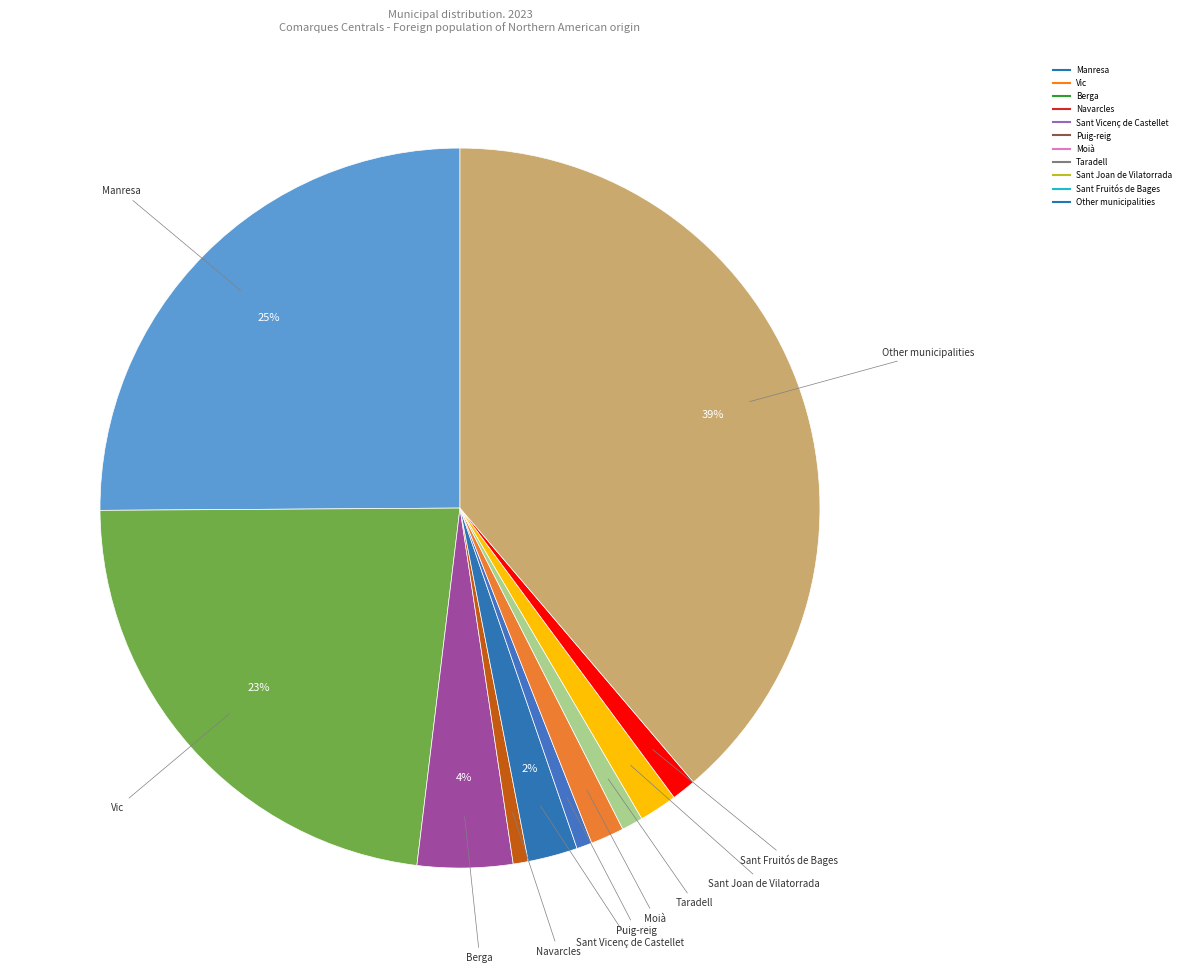

What is the change in value from Sant Vicenç de Castellet to Moià?

-449